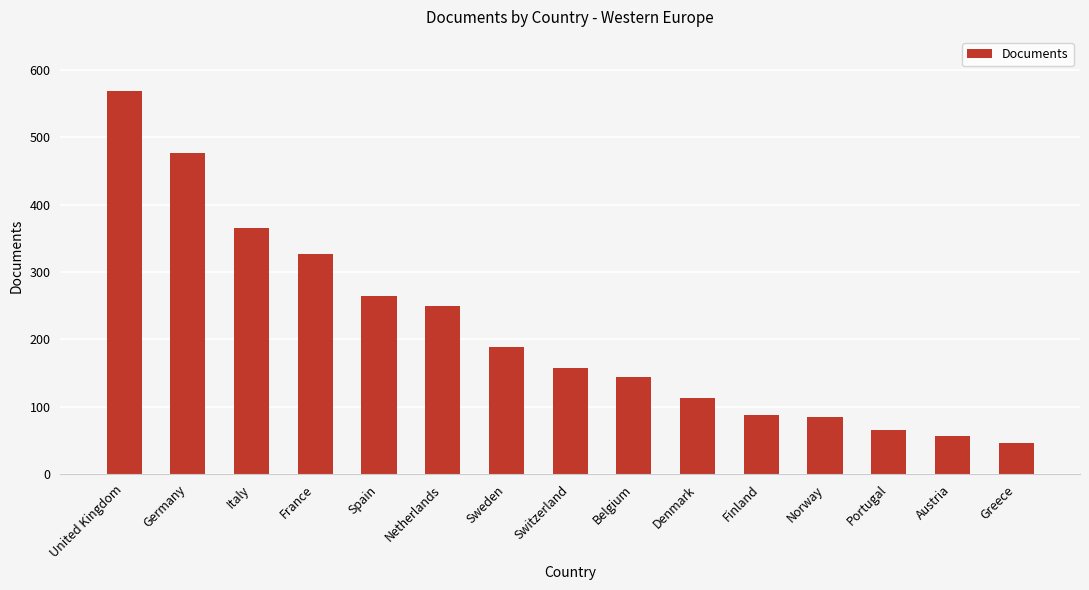

True or false: the data shows 88 at Spain.

False